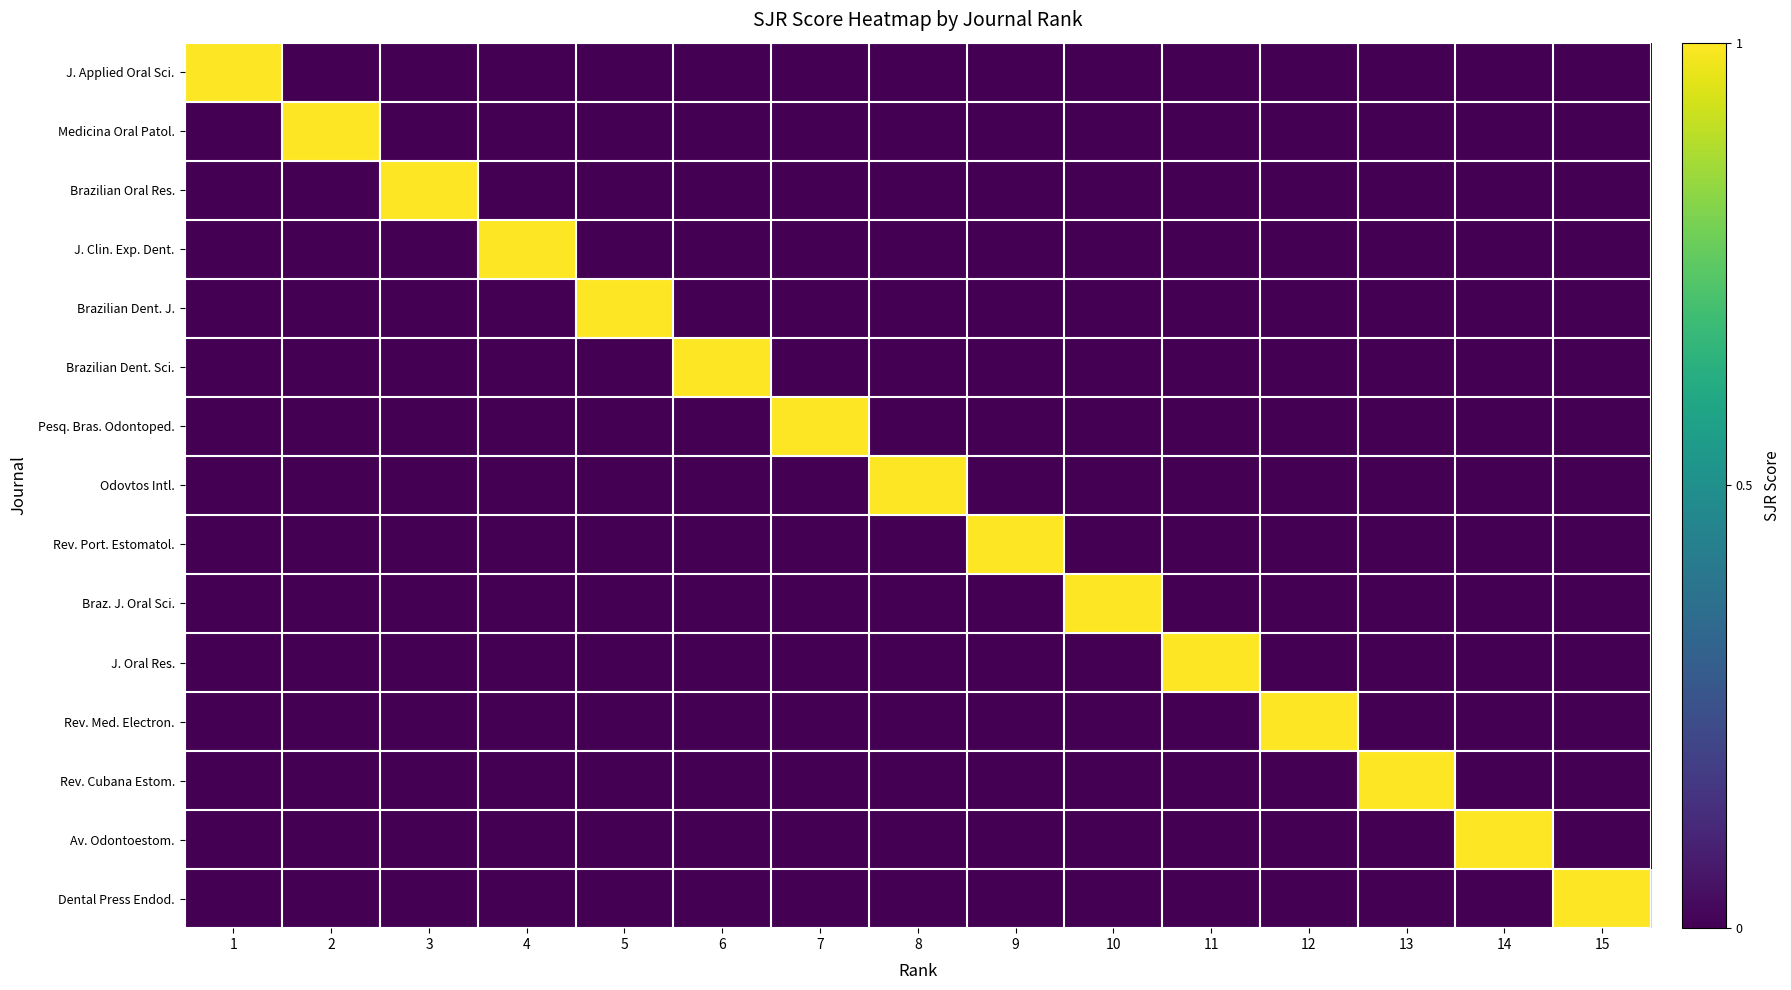

At 10, list the series in order from smallest to largest.

J. Applied Oral Sci., Medicina Oral Patol., Brazilian Oral Res., J. Clin. Exp. Dent., Brazilian Dent. J., Brazilian Dent. Sci., Pesq. Bras. Odontoped., Odovtos Intl., Rev. Port. Estomatol., J. Oral Res., Rev. Med. Electron., Rev. Cubana Estom., Av. Odontoestom., Dental Press Endod., Braz. J. Oral Sci.